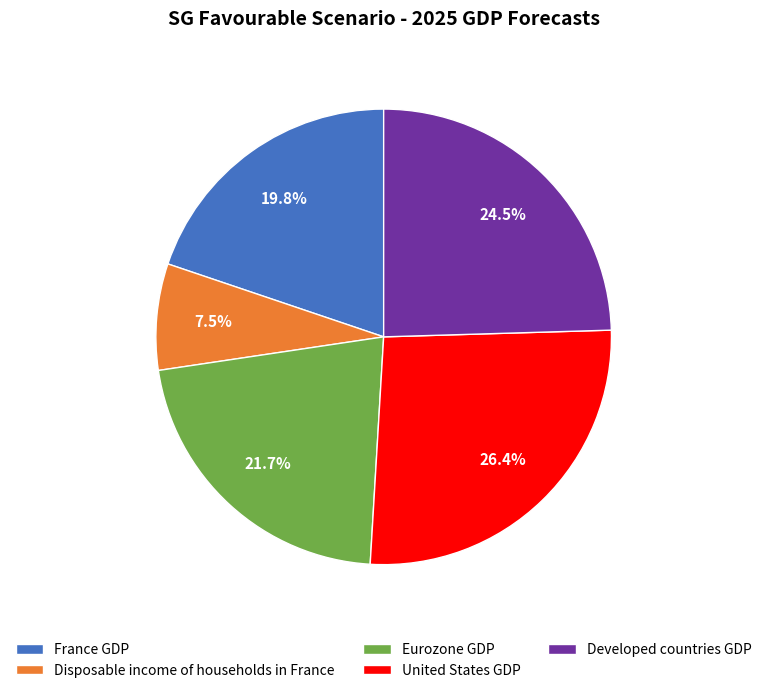

Count the number of slices in the pie.

5